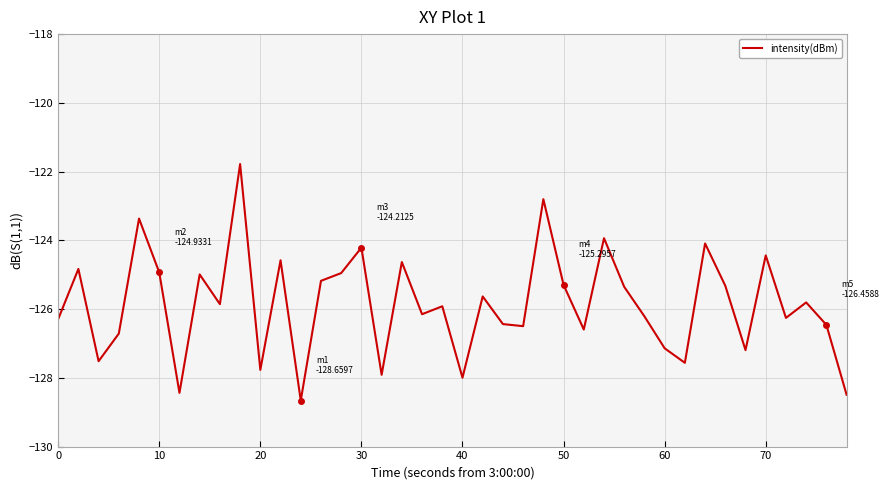

What is the difference between the maximum and minimum values?

6.9